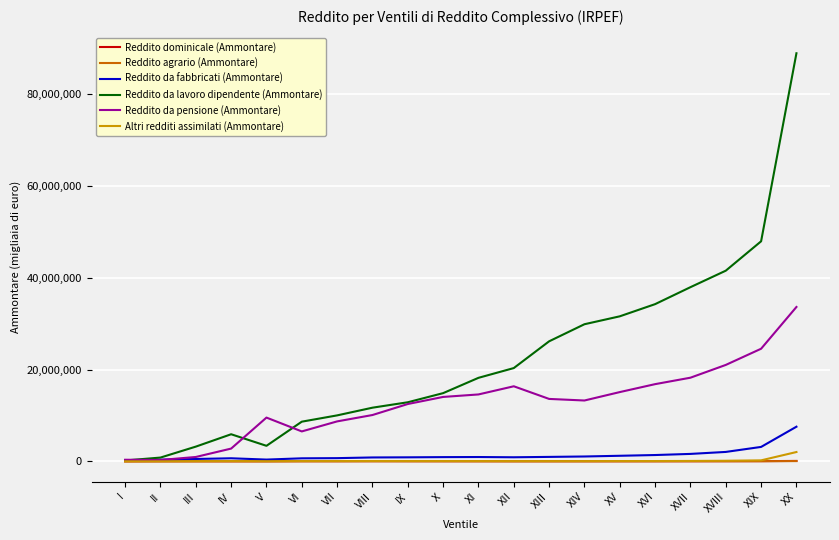

The Reddito dominicale (Ammontare) series shows 34975 at VII. True or false?

True